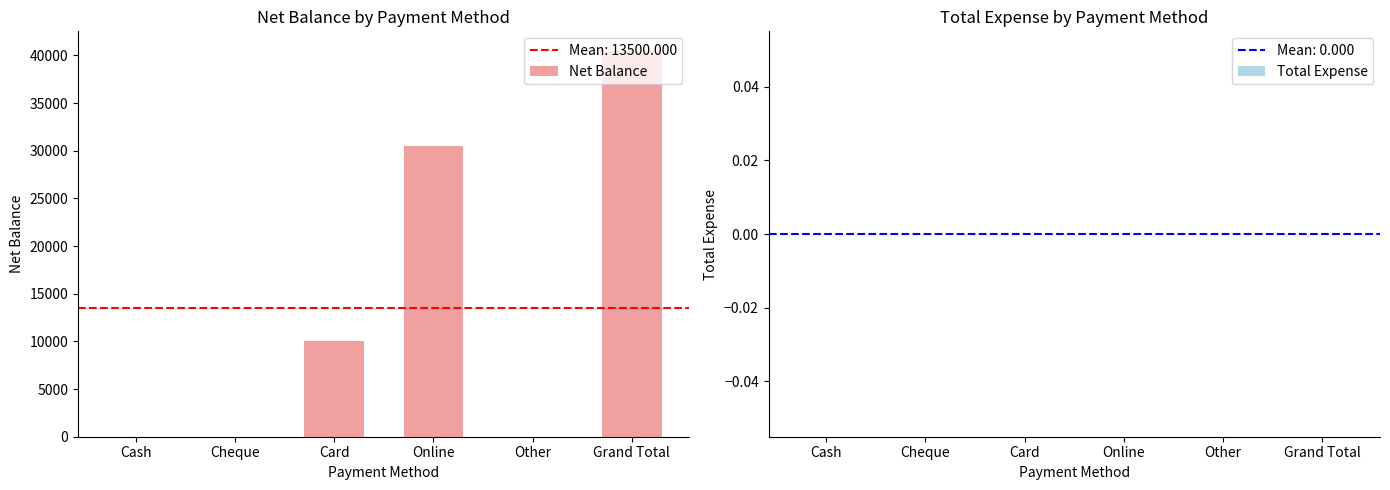

Read the value at Grand Total.

40500